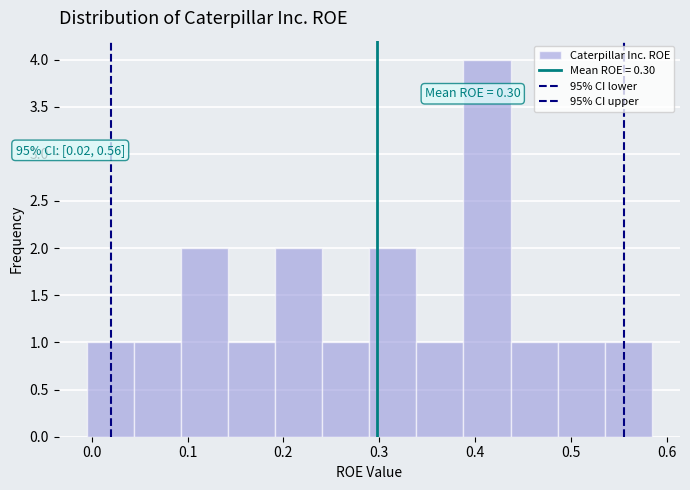

Which range on the x-axis has the tallest bar?

0.39 to 0.44